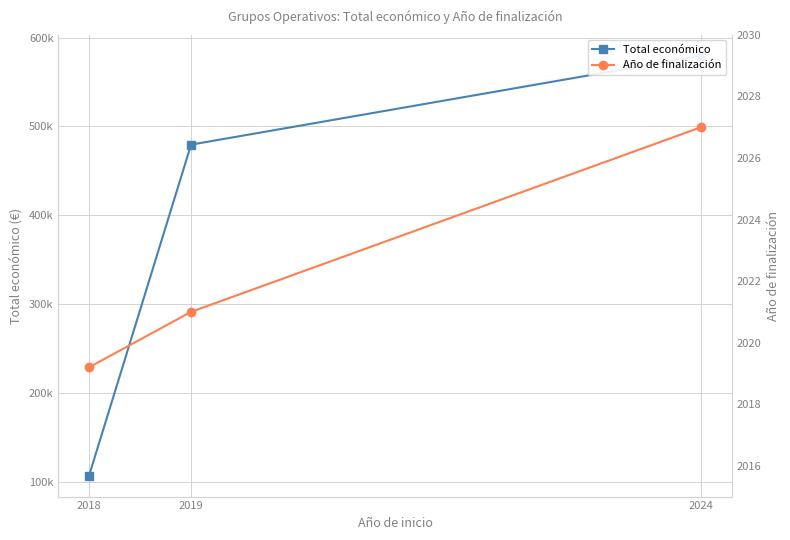

At which label does Total económico reach its peak?

2024